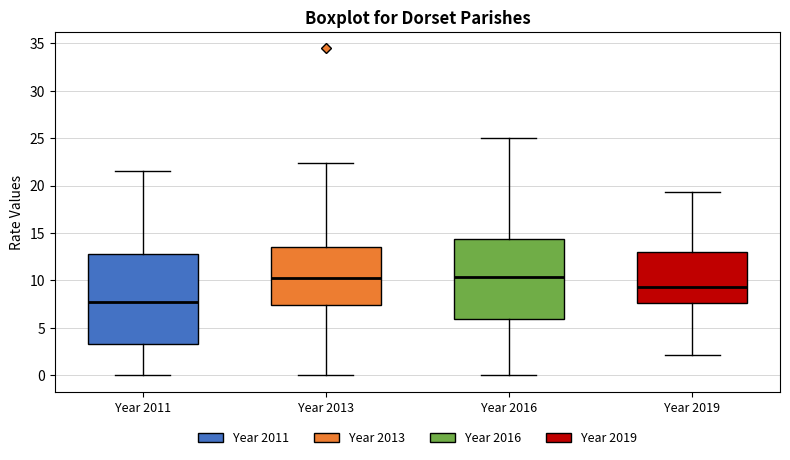

Reading left to right, transcribe this box plot: for each box, give where its median line is, the range the box spans, and where its two whiskers end, as read against the y-axis. The values are not printed on the chart, so give them approximately, as read against the axis.

Year 2011: median 8.0, box 3.5 to 13.0, whiskers 0.0 to 21.5
Year 2013: median 10.5, box 7.5 to 13.5, whiskers 0.0 to 22.5
Year 2016: median 10.5, box 6.0 to 14.5, whiskers 0.0 to 25.0
Year 2019: median 9.5, box 7.5 to 13.0, whiskers 2.0 to 19.5